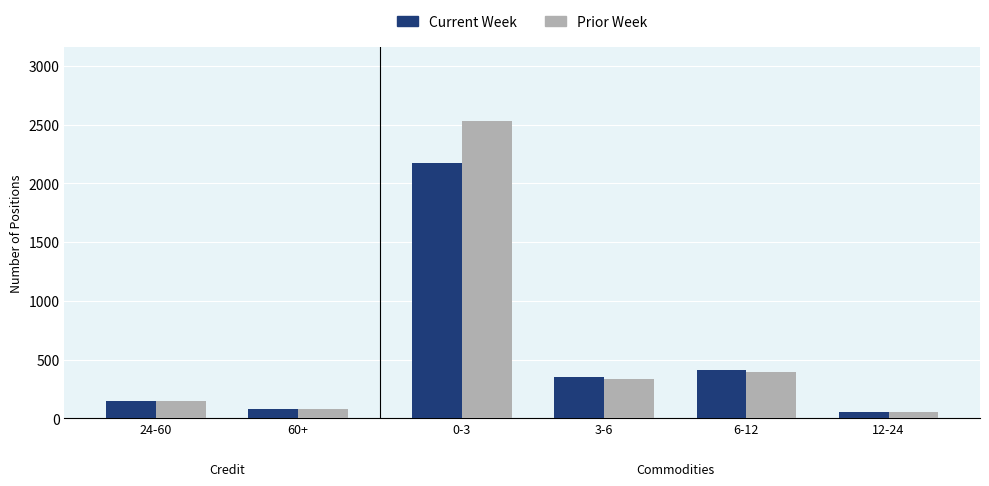

At which category is the sum across all series the highest?

0-3